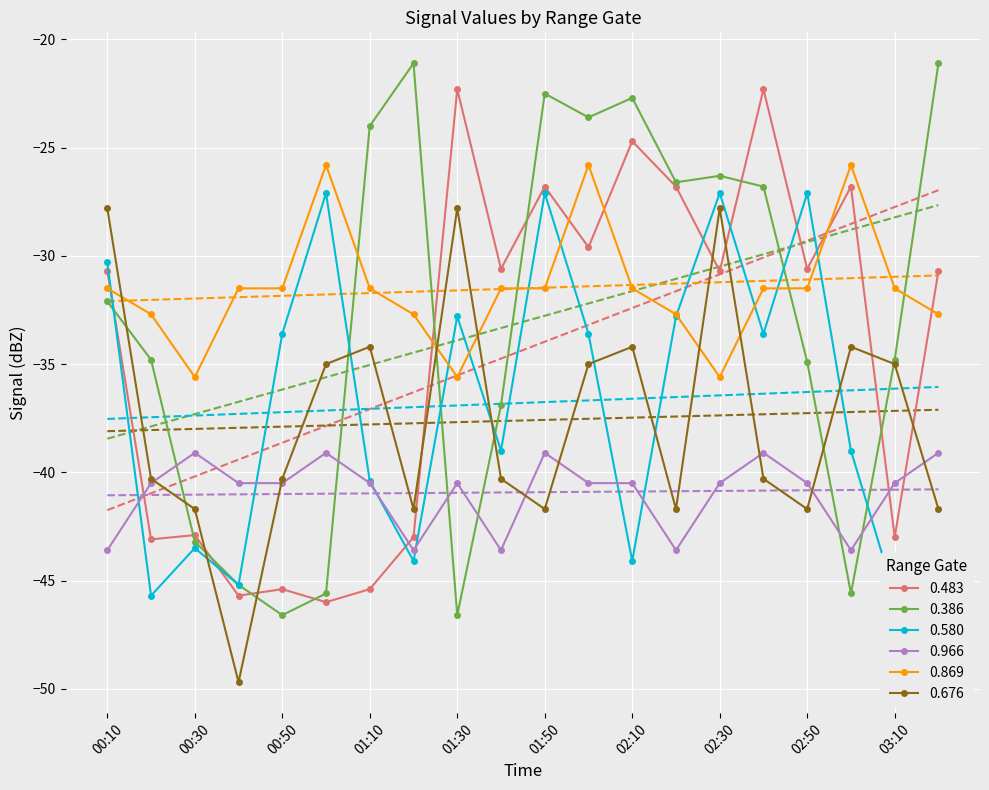

How many intersections are there between 0.966 and 0.386?

6